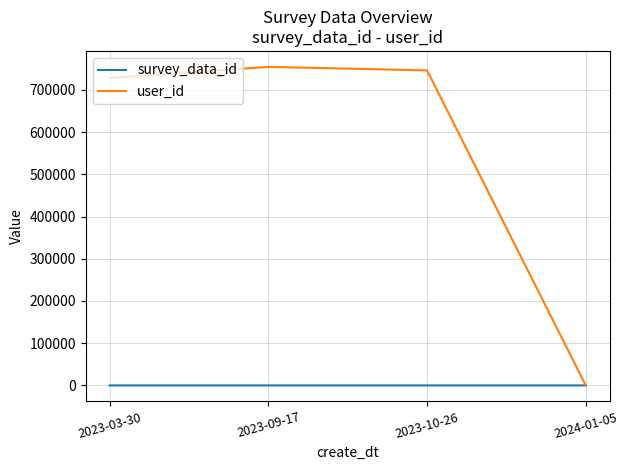

What is the difference between the survey_data_id values at 2023-03-30 and 2024-01-05?

3